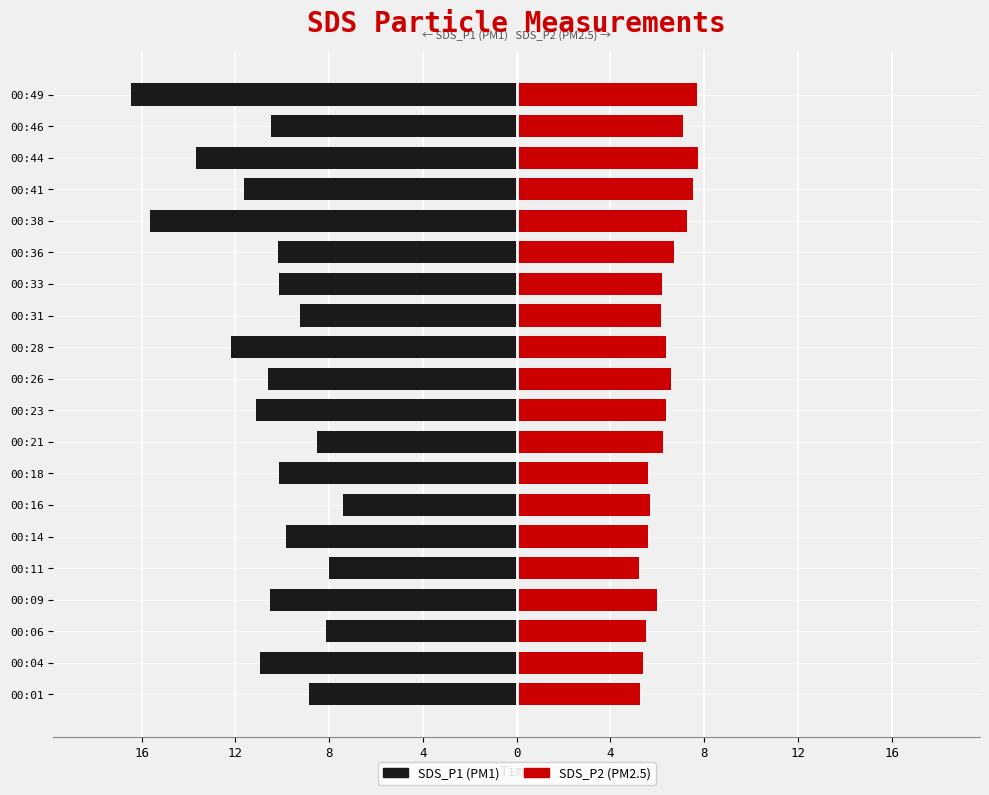

At 00:23, list the series in order from smallest to largest.

SDS_P1, SDS_P2